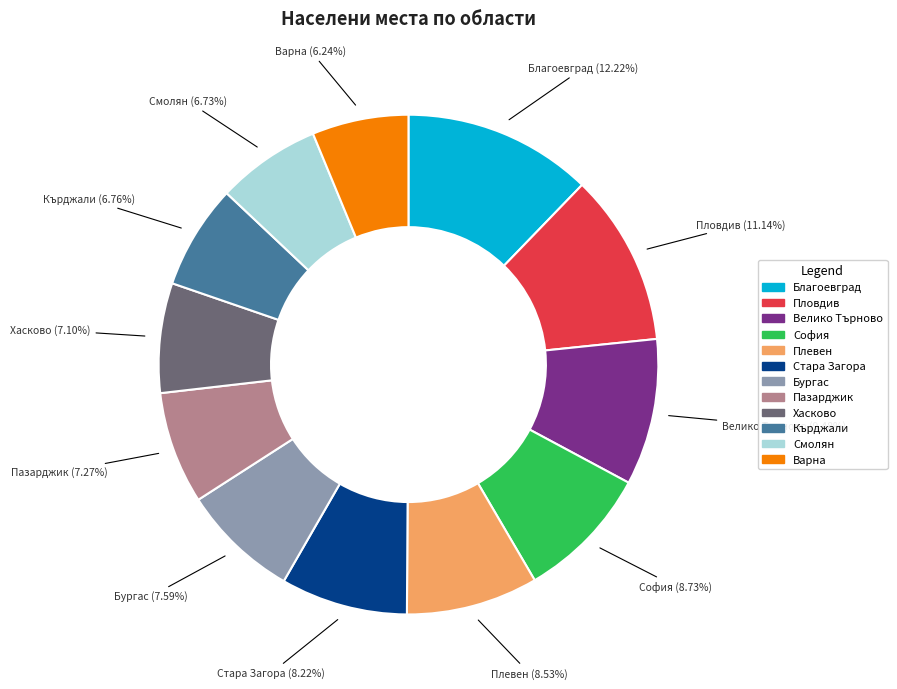

Is there any slice that represents more than half of the pie?

No